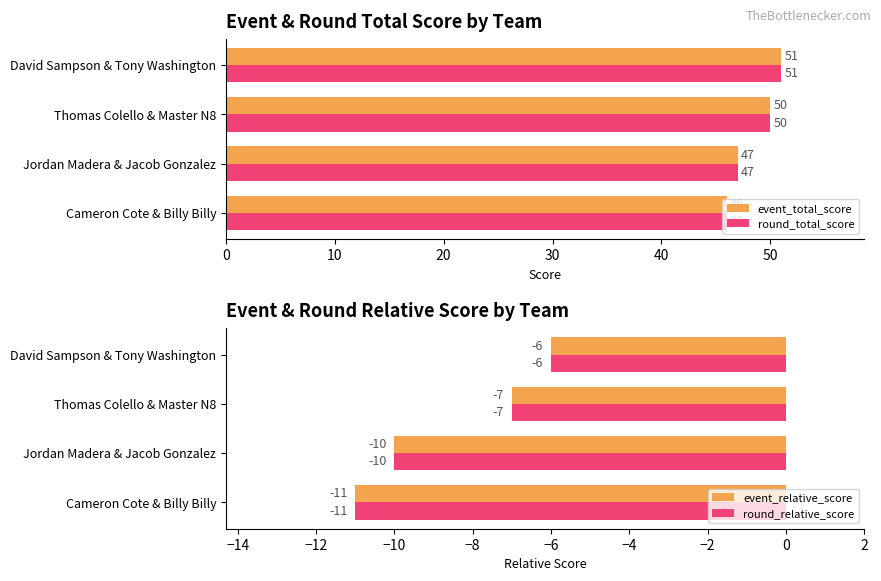

Rank the series by their maximum value, from lowest to highest.

event_relative_score, round_relative_score, event_total_score, round_total_score